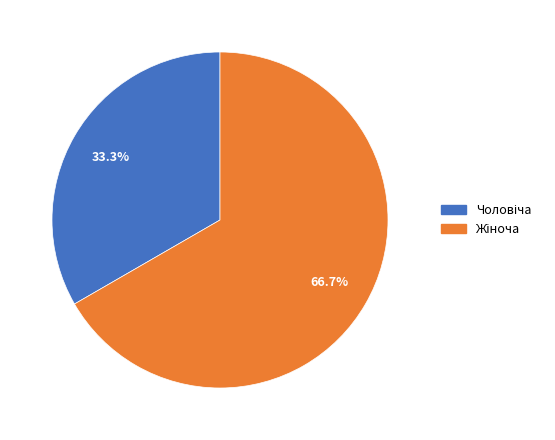

Is there any slice that represents more than half of the pie?

Yes